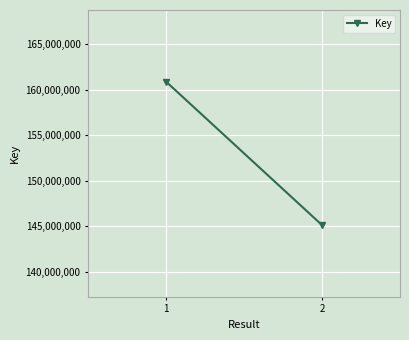

Reading left to right, extract all data points from this chart.

1=160866353	2=145102205